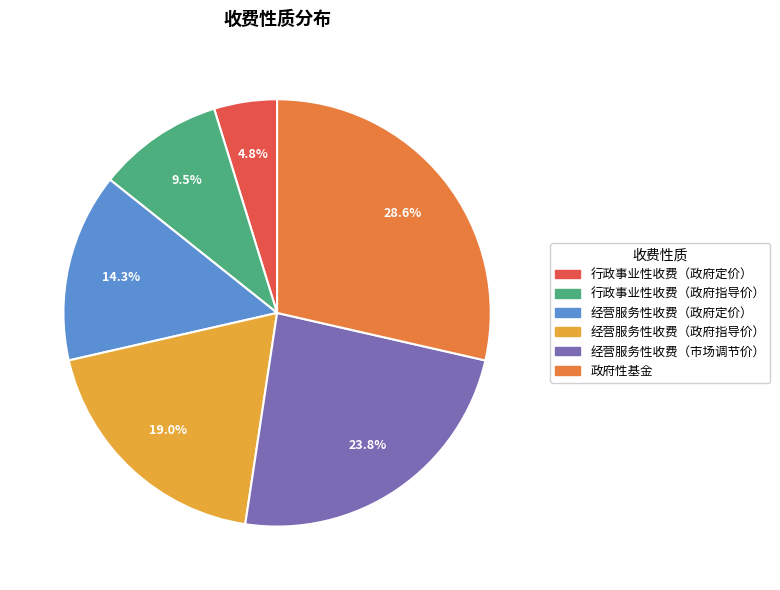

Is it true that 经营服务性收费（市场调节价） is 10% of the pie?

False